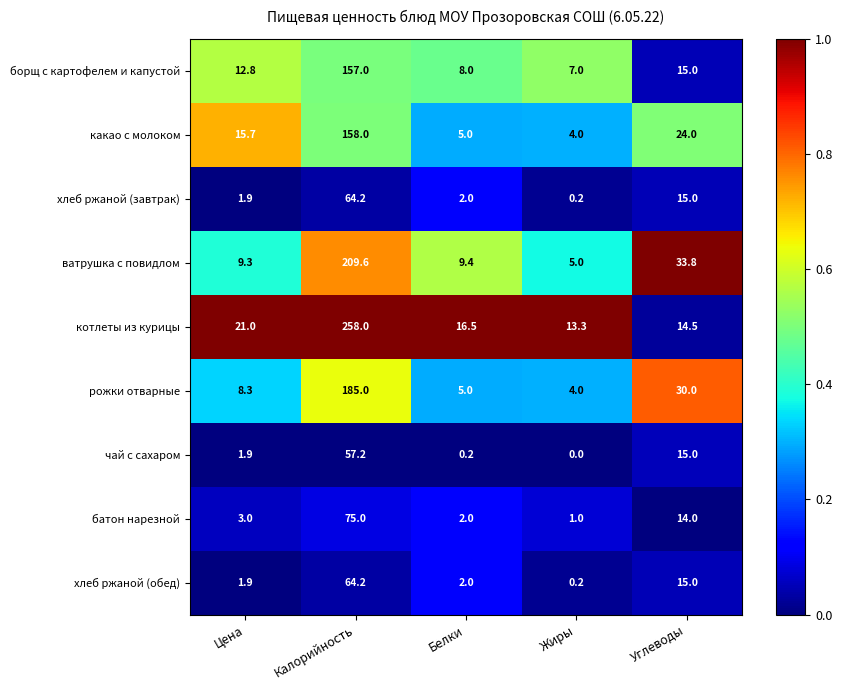

True or false: рожки отварные has a value of 52.6 at Углеводы.

False